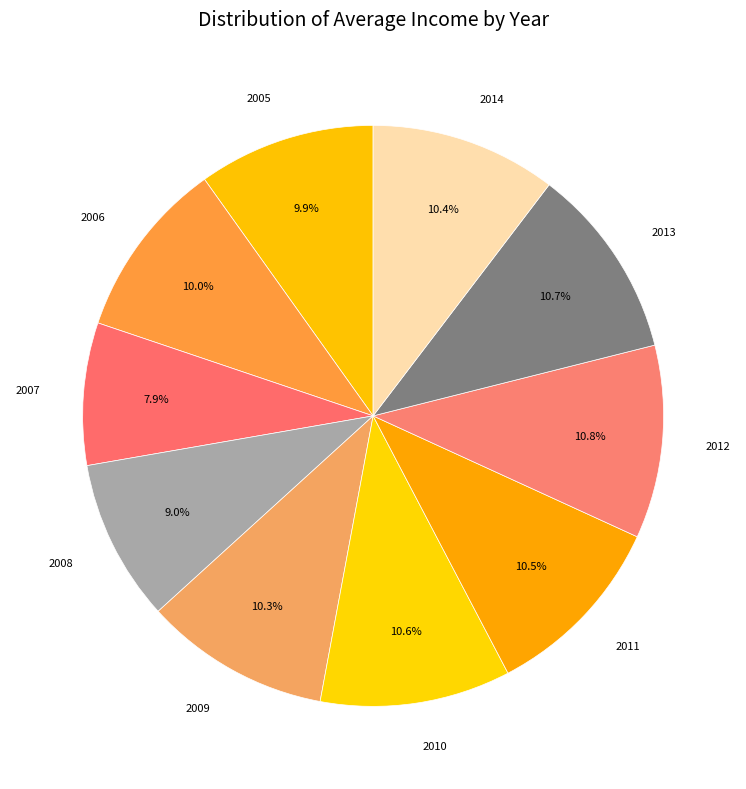

What percentage is the 2014 slice, to the nearest percent?

10%